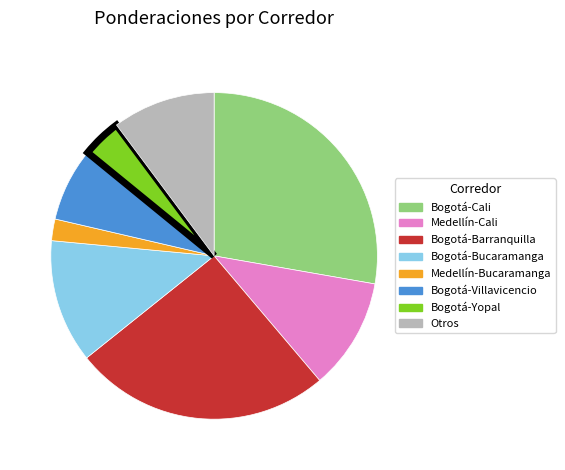

Is there any slice that represents more than half of the pie?

No